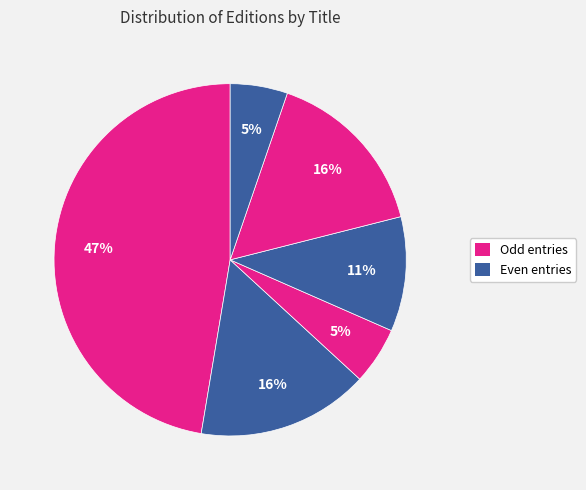

To the nearest percent, what is the difference between the largest and smallest slice percentages?

42%